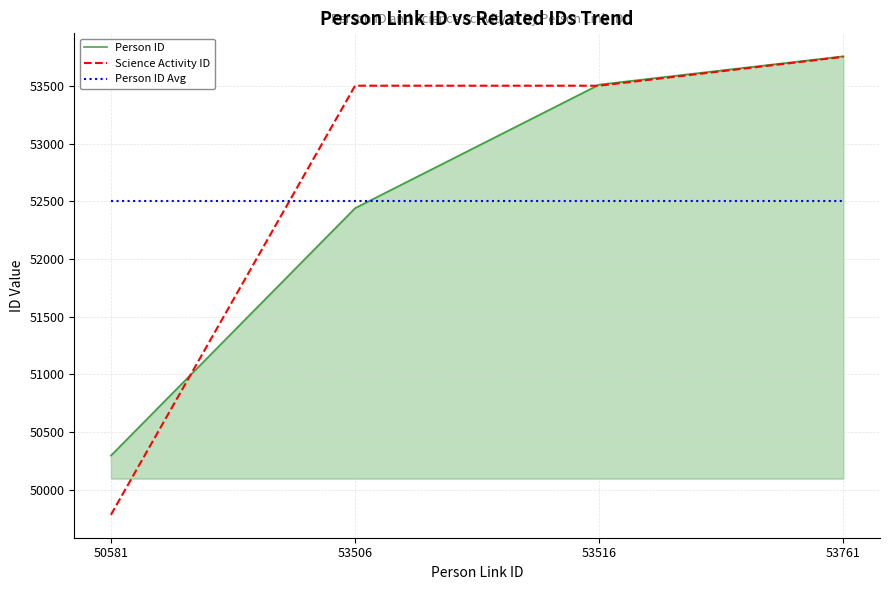

What is the lowest value of the Person ID Avg series?

52501.5